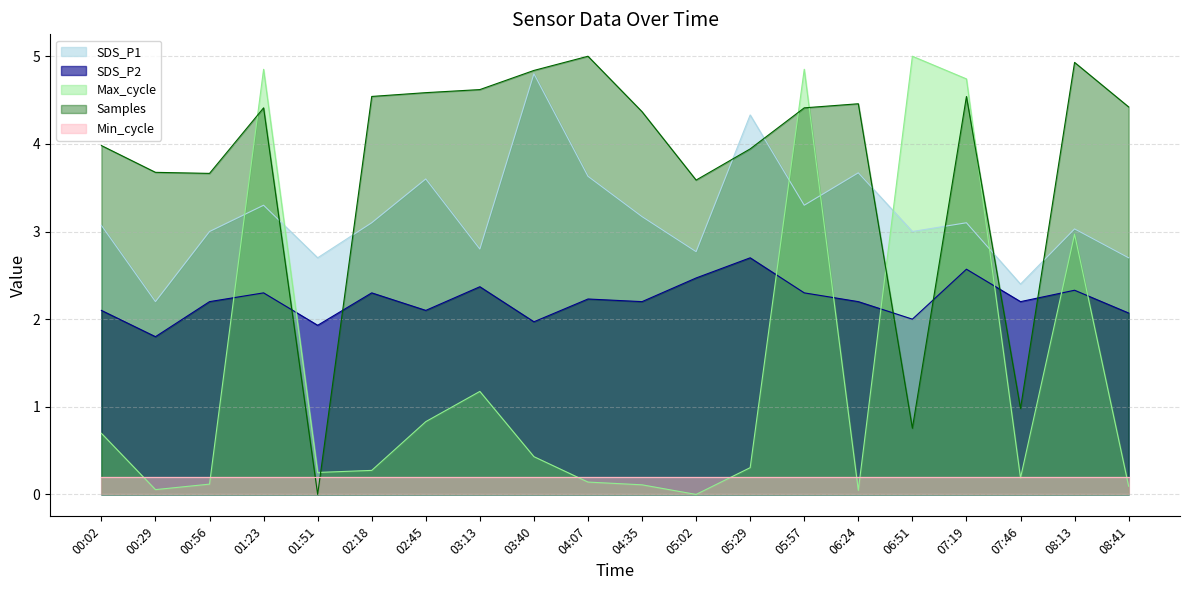

What position from the right is 05:29?

8